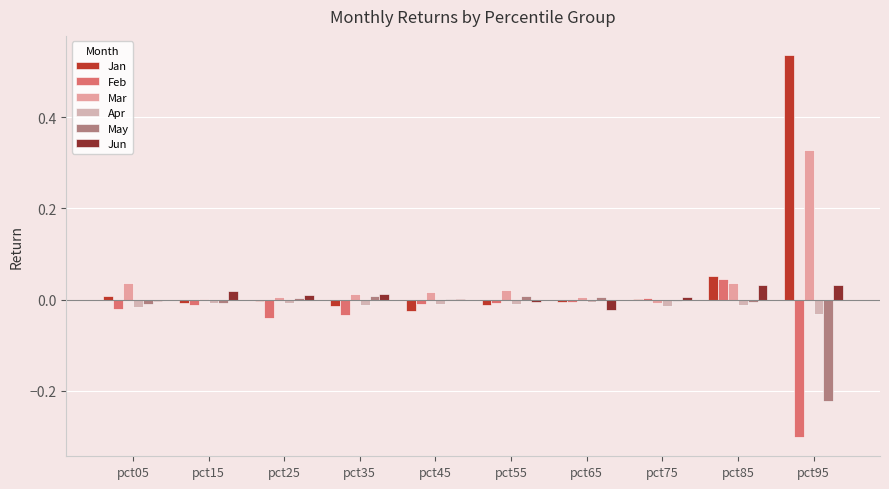

List the series in order of their peak value, highest first.

Jan, Mar, Feb, Jun, May, Apr